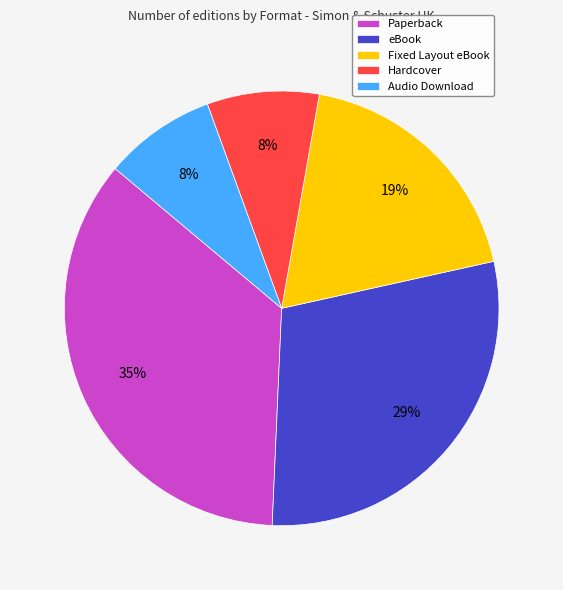

Which slice is the largest?

Paperback